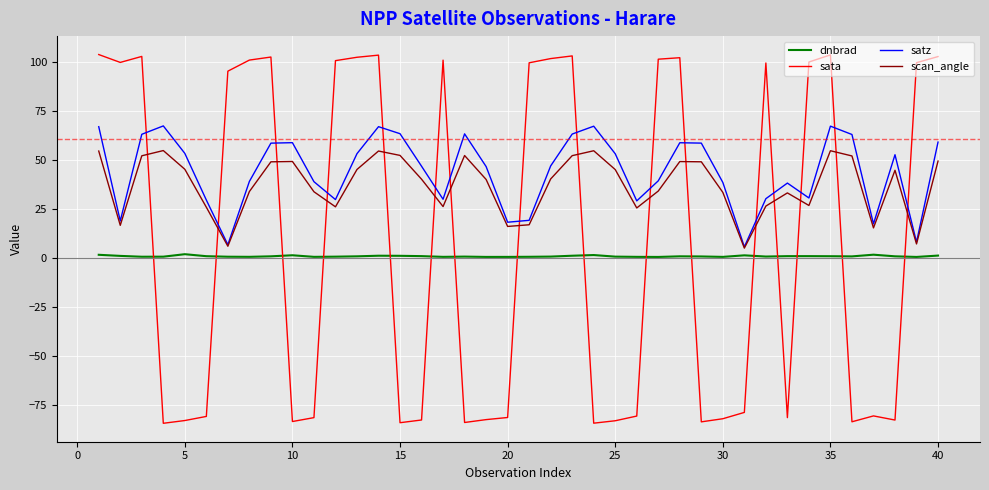

Does the chart have visible grid lines?

Yes